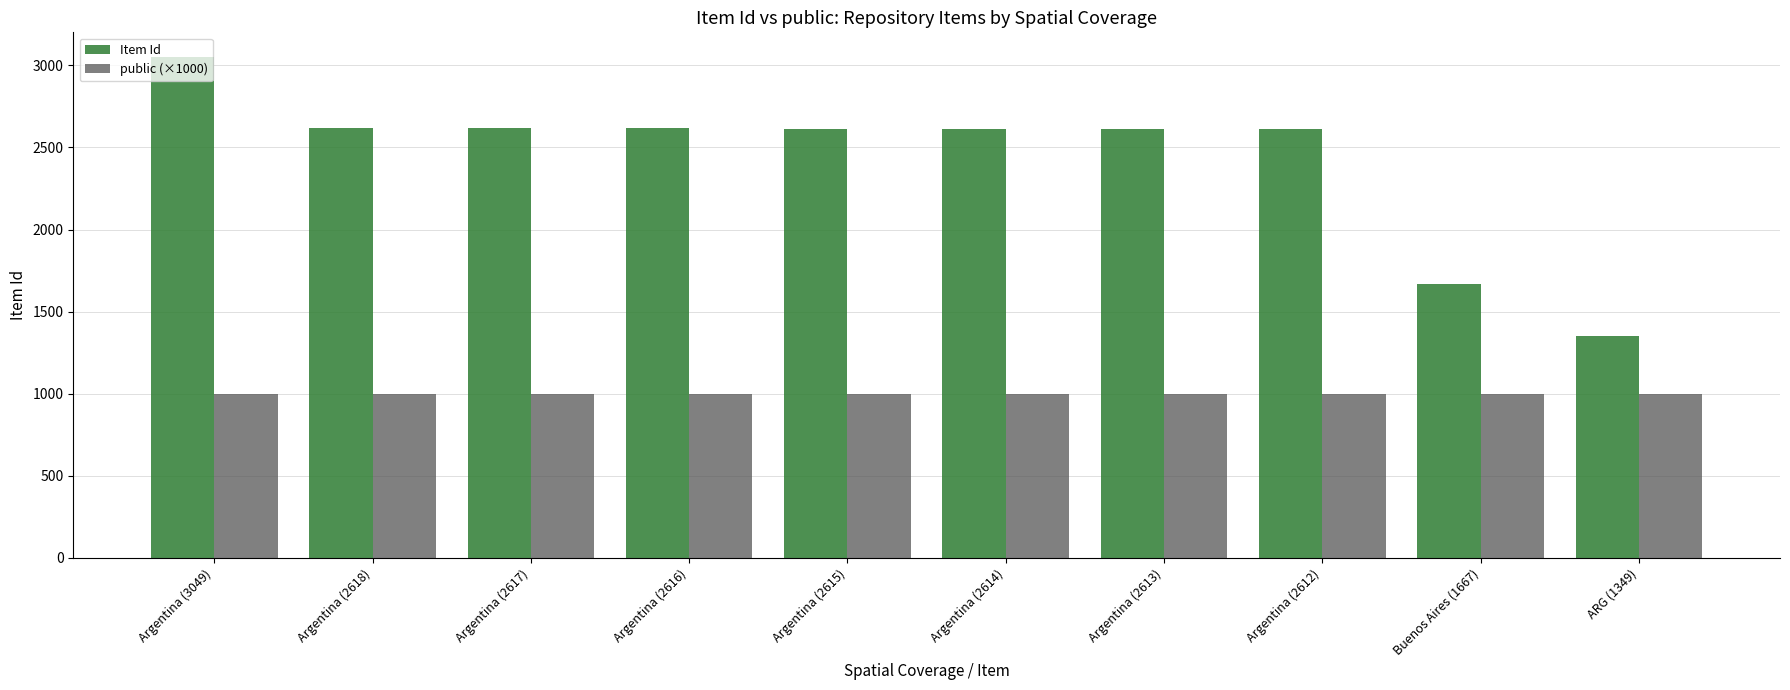

At how many categories does at least one series exceed 2156?

8